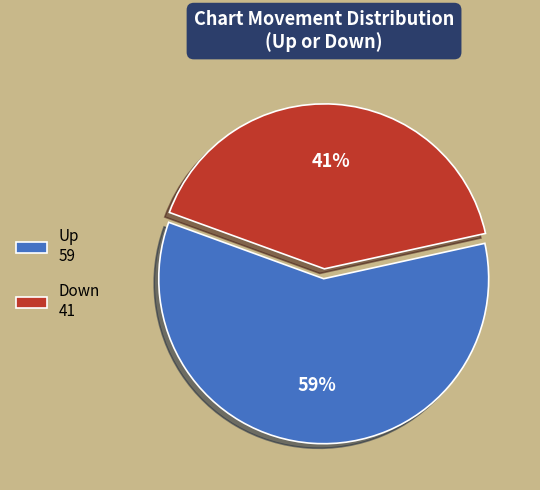

The Up 59 slice represents 59% of the pie. True or false?

True